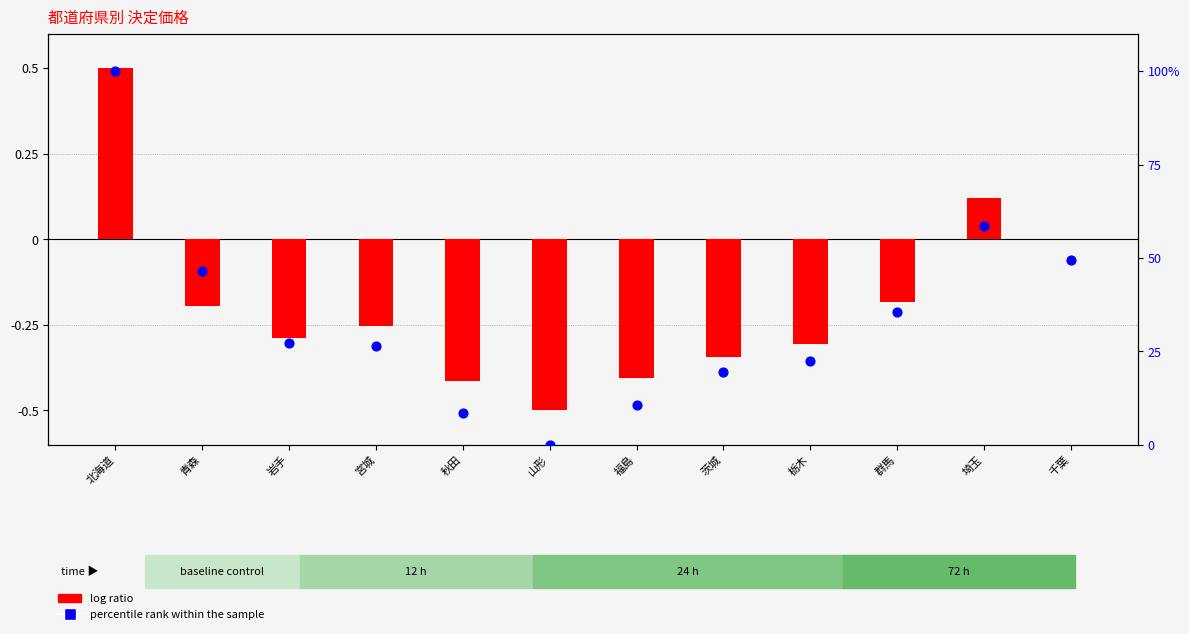

Which series has the largest Y range (max minus min)?

percentile rank within the sample